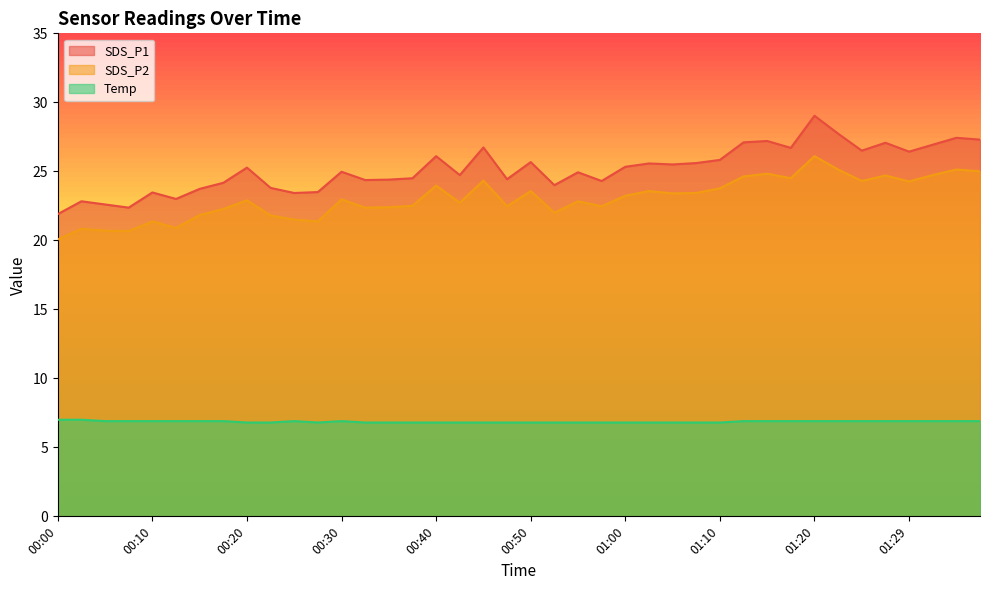

Reading left to right, what are all the values shown in this chart?

SDS_P1: 00:00=21.9	00:03=22.8	00:05=22.6	00:08=22.4	00:10=23.5	00:12=23.0	00:15=23.7	00:17=24.2	00:20=25.3	00:22=23.8	00:25=23.4	00:27=23.5	00:30=25.0	00:32=24.4	00:35=24.4	00:37=24.5	00:40=26.1	00:42=24.7	00:45=26.7	00:47=24.4	00:50=25.7	00:52=24.0	00:55=24.9	00:57=24.3	01:00=25.3	01:02=25.6	01:05=25.5	01:07=25.6	01:10=25.8	01:12=27.1	01:14=27.2	01:17=26.7	01:20=29.0	01:22=27.7	01:25=26.5	01:27=27.1	01:29=26.4	01:32=26.9	01:34=27.4	01:37=27.3
SDS_P2: 00:00=20.1	00:03=20.8	00:05=20.7	00:08=20.7	00:10=21.4	00:12=20.9	00:15=21.8	00:17=22.3	00:20=22.9	00:22=21.8	00:25=21.5	00:27=21.4	00:30=23.0	00:32=22.4	00:35=22.4	00:37=22.5	00:40=24.0	00:42=22.7	00:45=24.3	00:47=22.5	00:50=23.6	00:52=22.0	00:55=22.8	00:57=22.5	01:00=23.2	01:02=23.6	01:05=23.4	01:07=23.4	01:10=23.8	01:12=24.6	01:14=24.8	01:17=24.5	01:20=26.1	01:22=25.1	01:25=24.3	01:27=24.7	01:29=24.3	01:32=24.7	01:34=25.1	01:37=25.0
Temp: 00:00=7.0	00:03=7.0	00:05=6.9	00:08=6.9	00:10=6.9	00:12=6.9	00:15=6.9	00:17=6.9	00:20=6.8	00:22=6.8	00:25=6.9	00:27=6.8	00:30=6.9	00:32=6.8	00:35=6.8	00:37=6.8	00:40=6.8	00:42=6.8	00:45=6.8	00:47=6.8	00:50=6.8	00:52=6.8	00:55=6.8	00:57=6.8	01:00=6.8	01:02=6.8	01:05=6.8	01:07=6.8	01:10=6.8	01:12=6.9	01:14=6.9	01:17=6.9	01:20=6.9	01:22=6.9	01:25=6.9	01:27=6.9	01:29=6.9	01:32=6.9	01:34=6.9	01:37=6.9